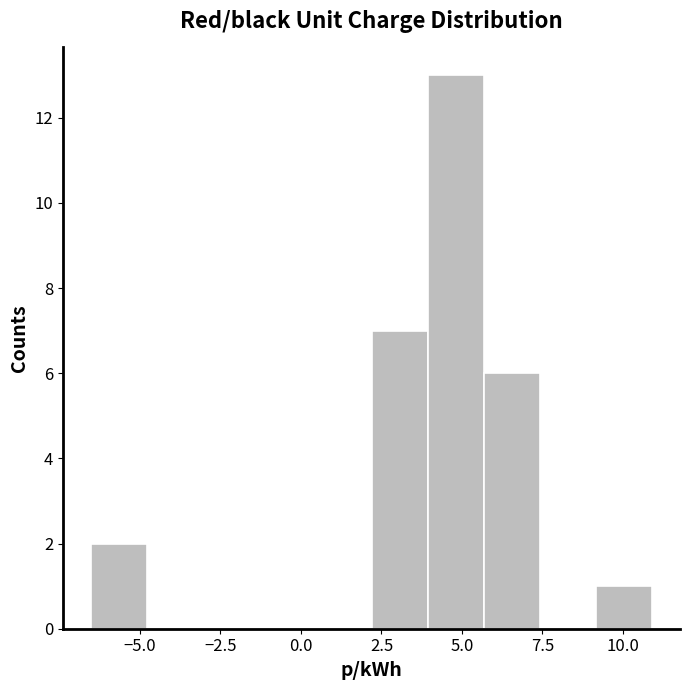

Around what value on the x-axis is the tallest bar? Give the approximate position of its centre, as read against the axis.

5.0